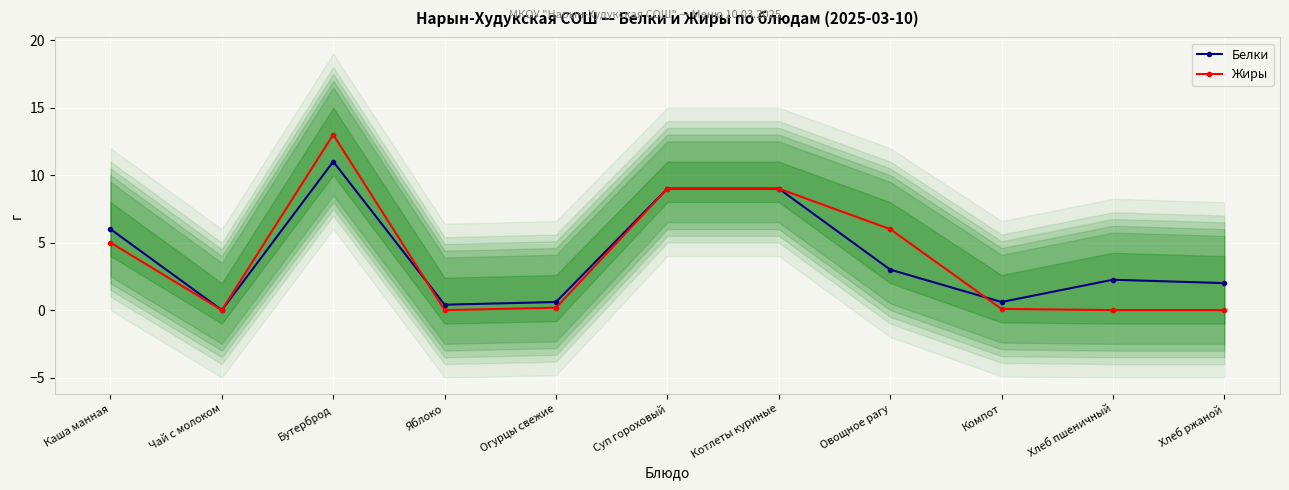

What is the value of the Белки point at the 3rd from the left?

11.0